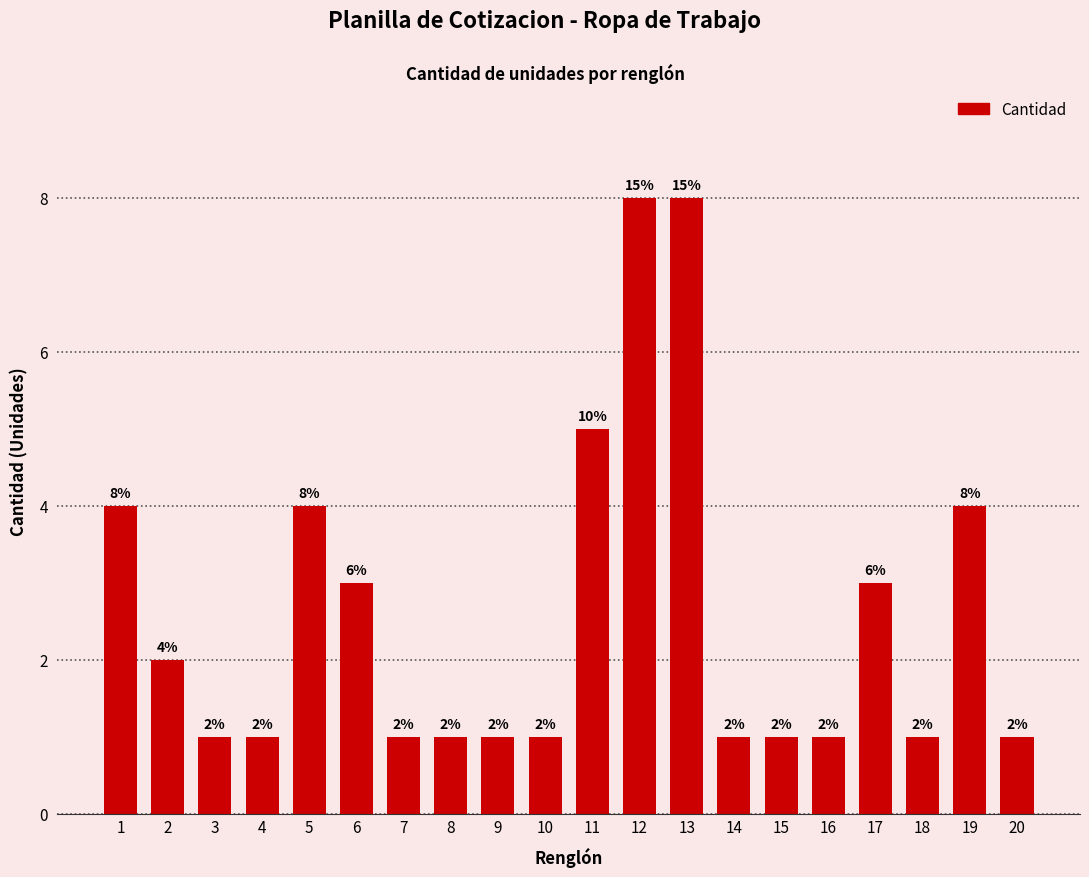

Count the number of values greater than 1.

9